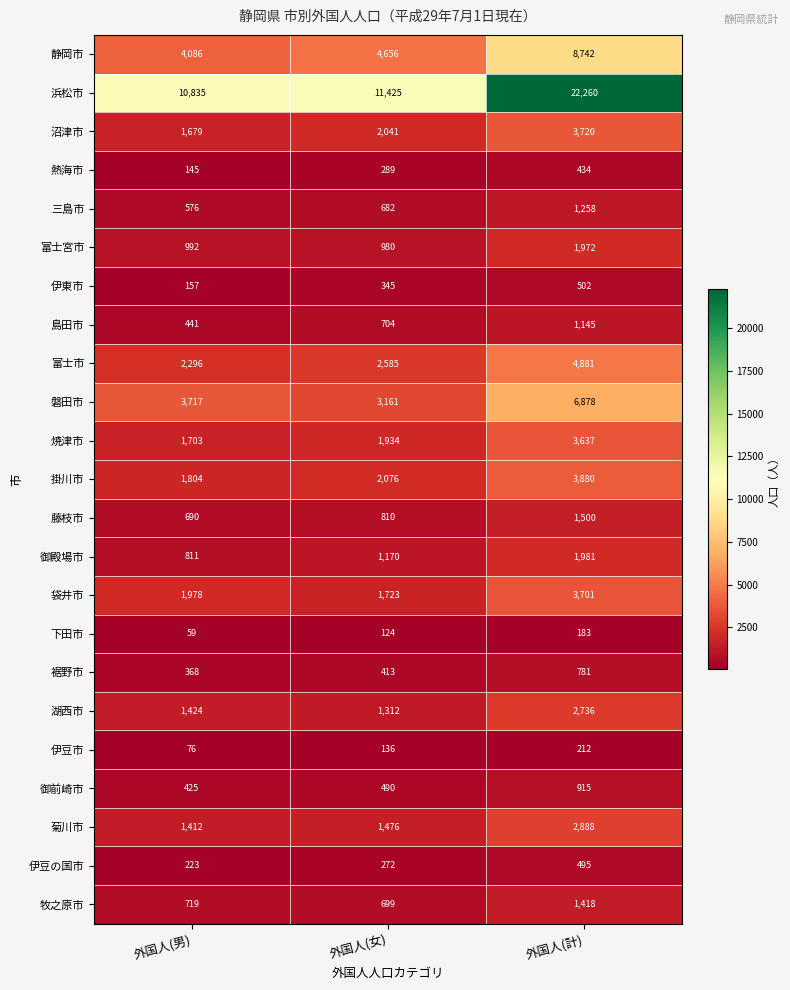

Where is 磐田市 nearest to the value 5019?

外国人(男)